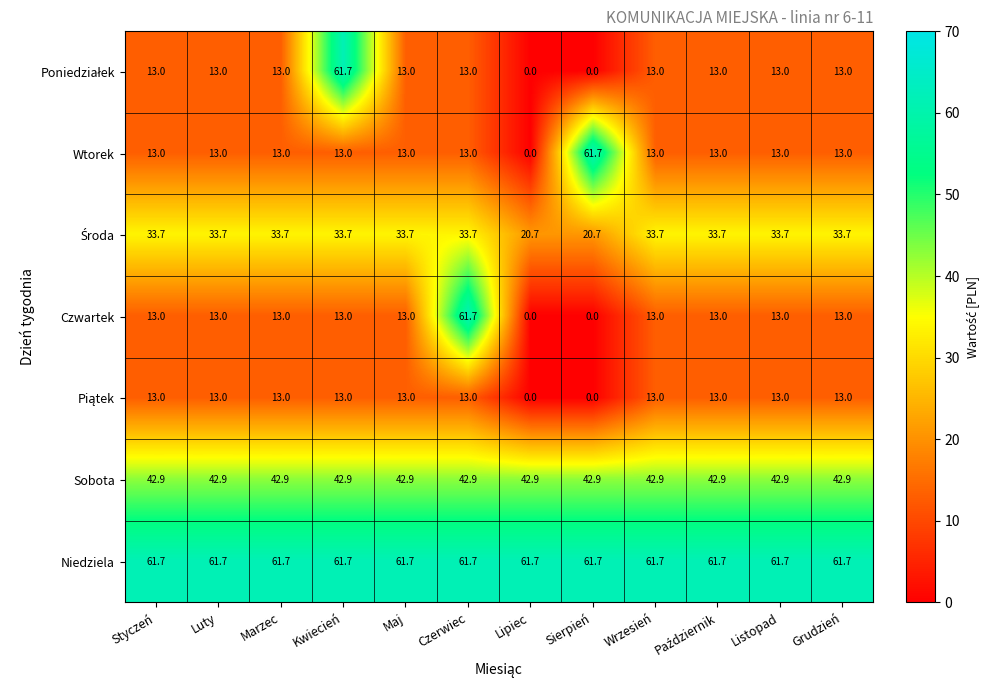

Which series changed the most between Czerwiec and Wrzesień?

Czwartek